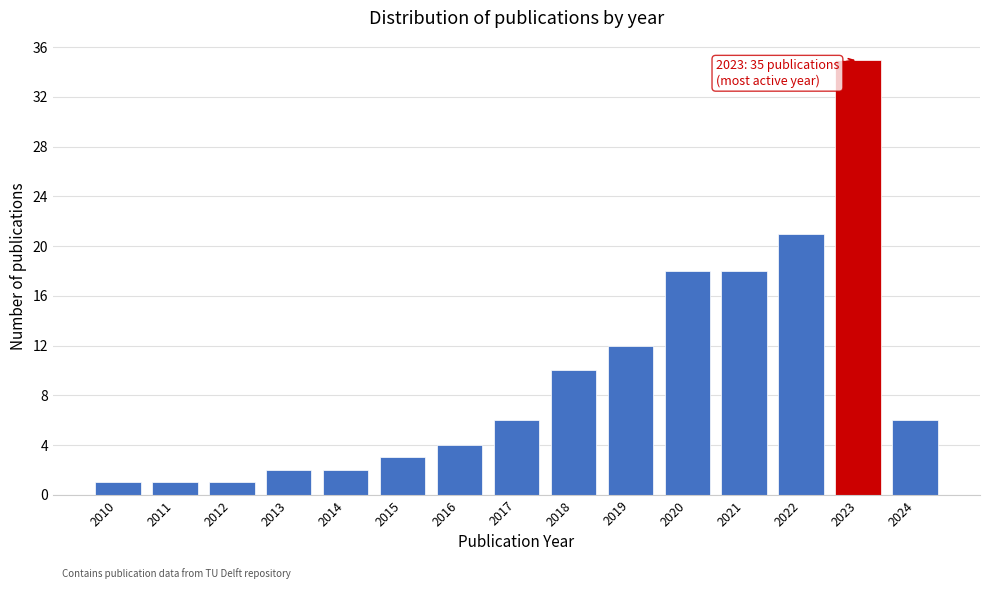

Reading left to right, extract all data points from this chart.

1	1	1	2	2	3	4	6	10	12	18	18	21	35	6